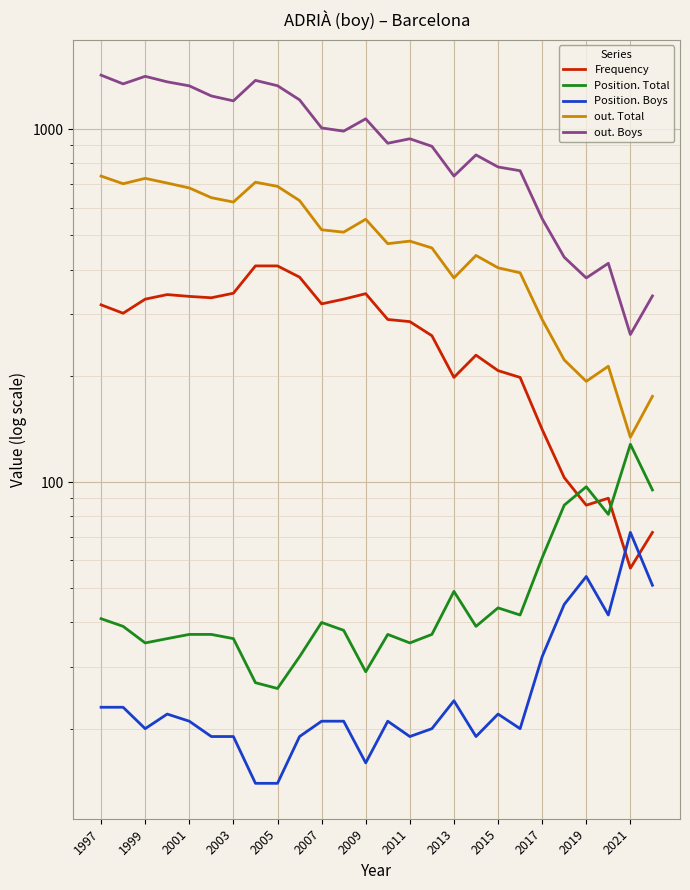

List the series in order of their peak value, lowest first.

Position. Boys, Position. Total, Frequency, out. Total, out. Boys